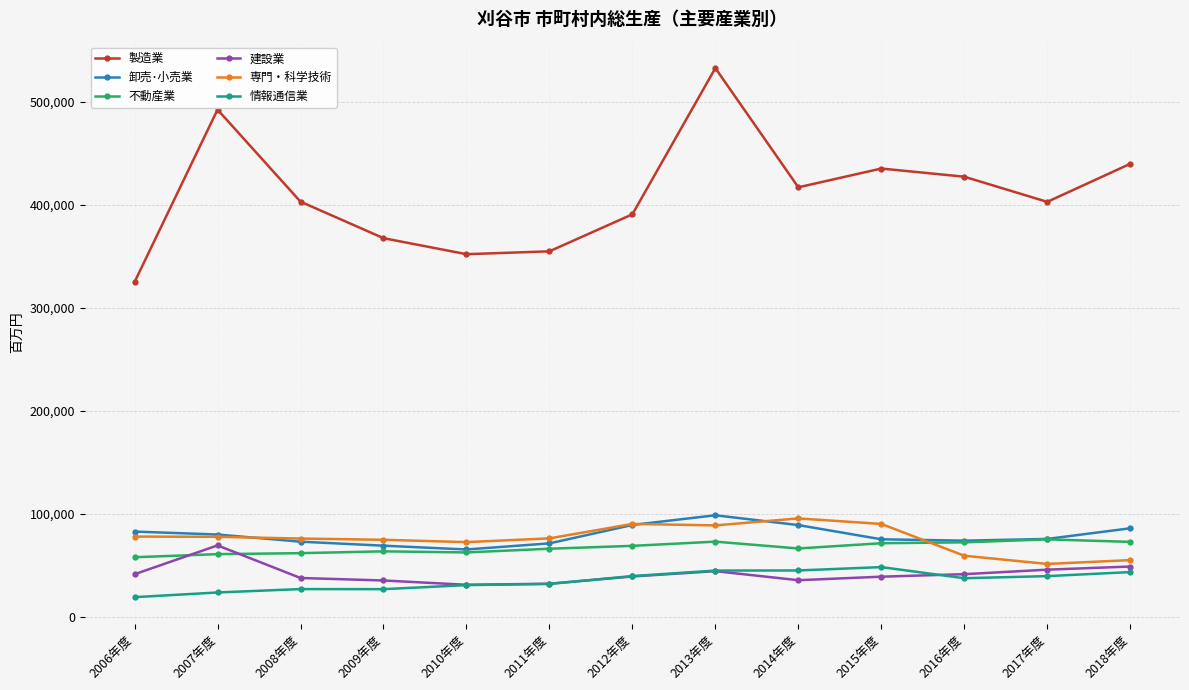

Is the value of 卸売･小売業 at 2006年度 greater than the value of 建設業 at 2013年度?

Yes